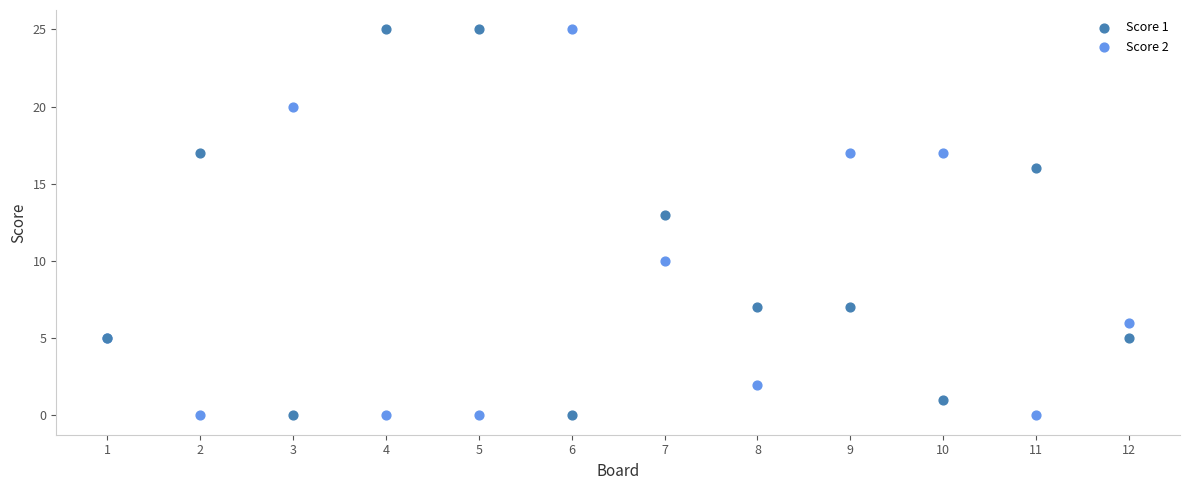

What are all the series names shown in the legend?

Score 1, Score 2